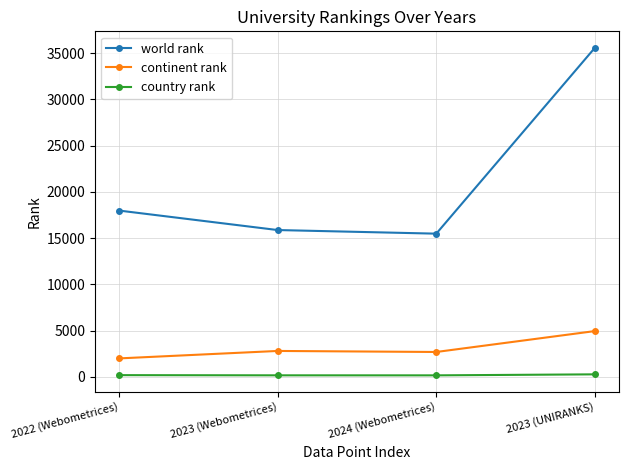

True or false: country rank and world rank intersect in this chart.

False